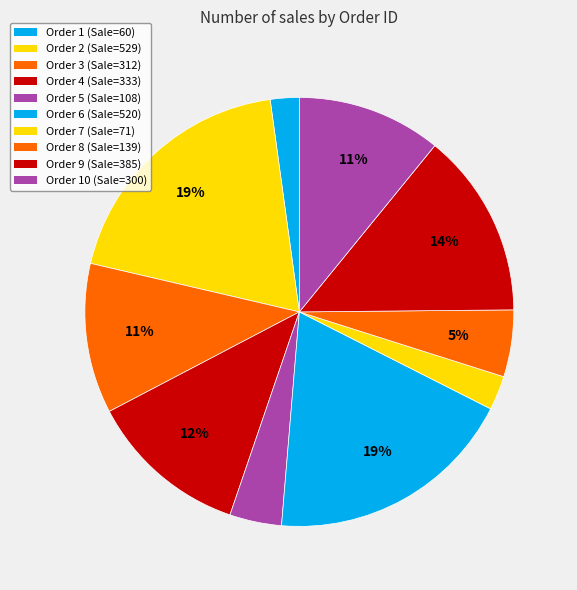

Which category has the biggest portion of the pie?

Order 2